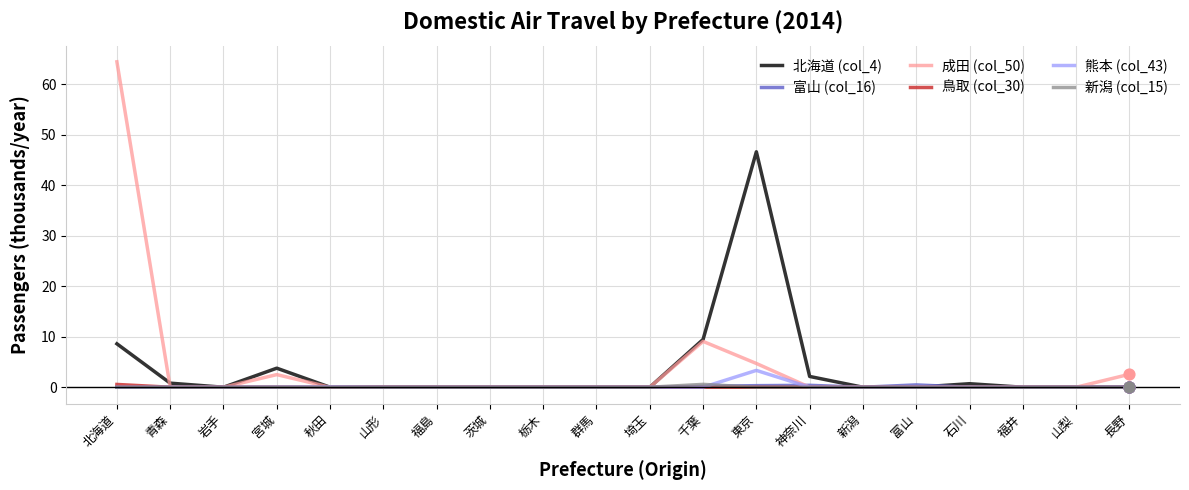

Which series has the largest range (max minus min)?

成田 (col_50)